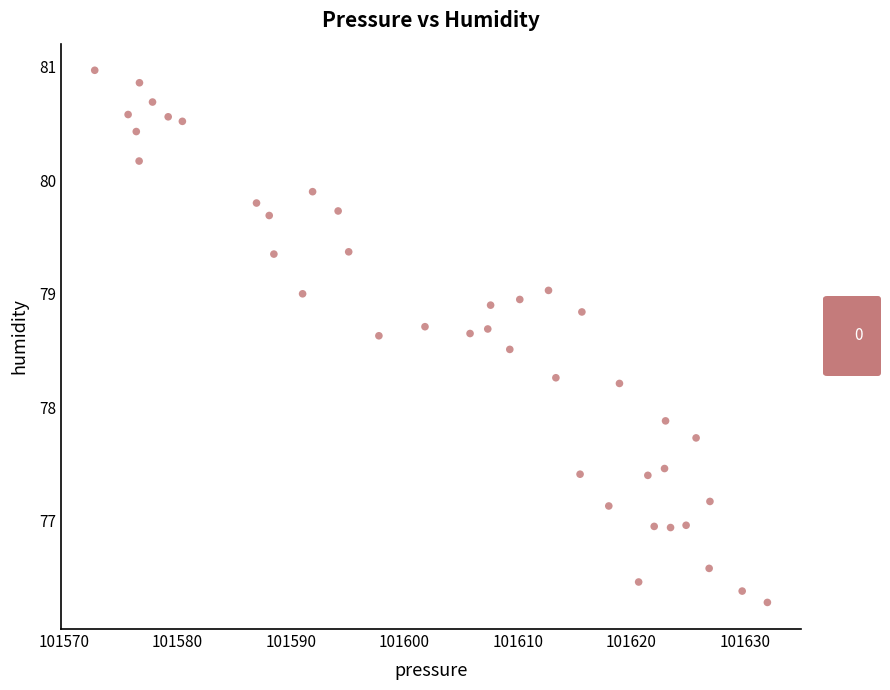

What is the range of Y values (max minus min)?

4.7